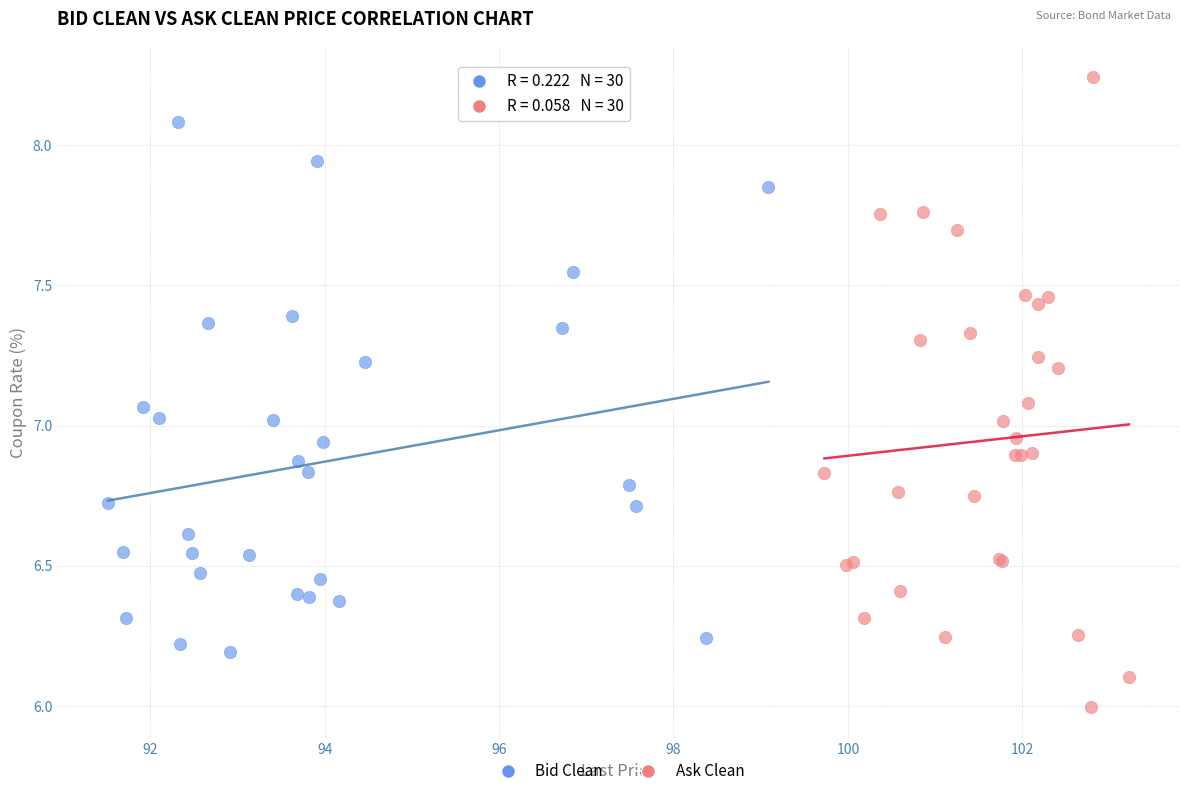

Which series reaches the minimum Y coordinate?

Ask Clean